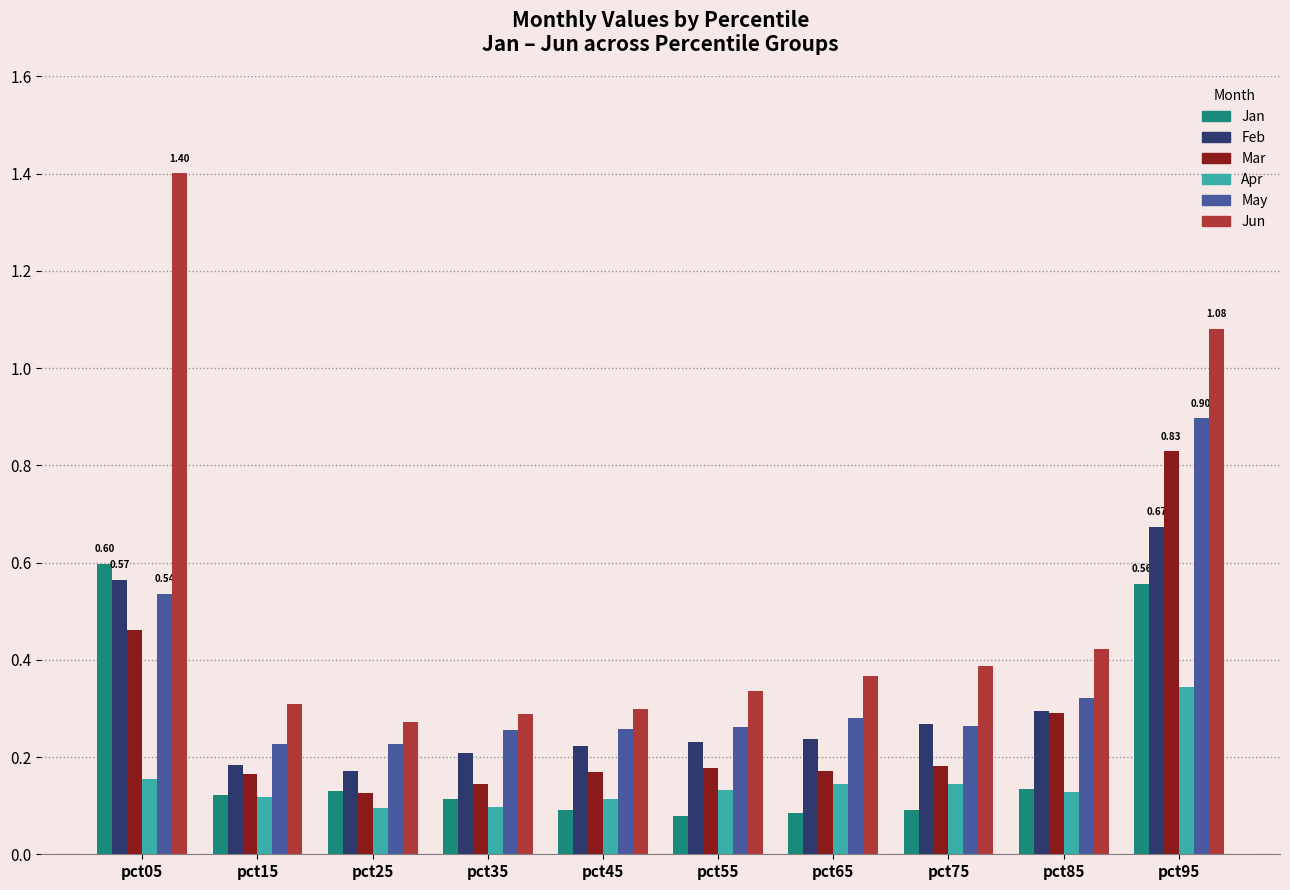

Does the chart contain stacked bars?

No